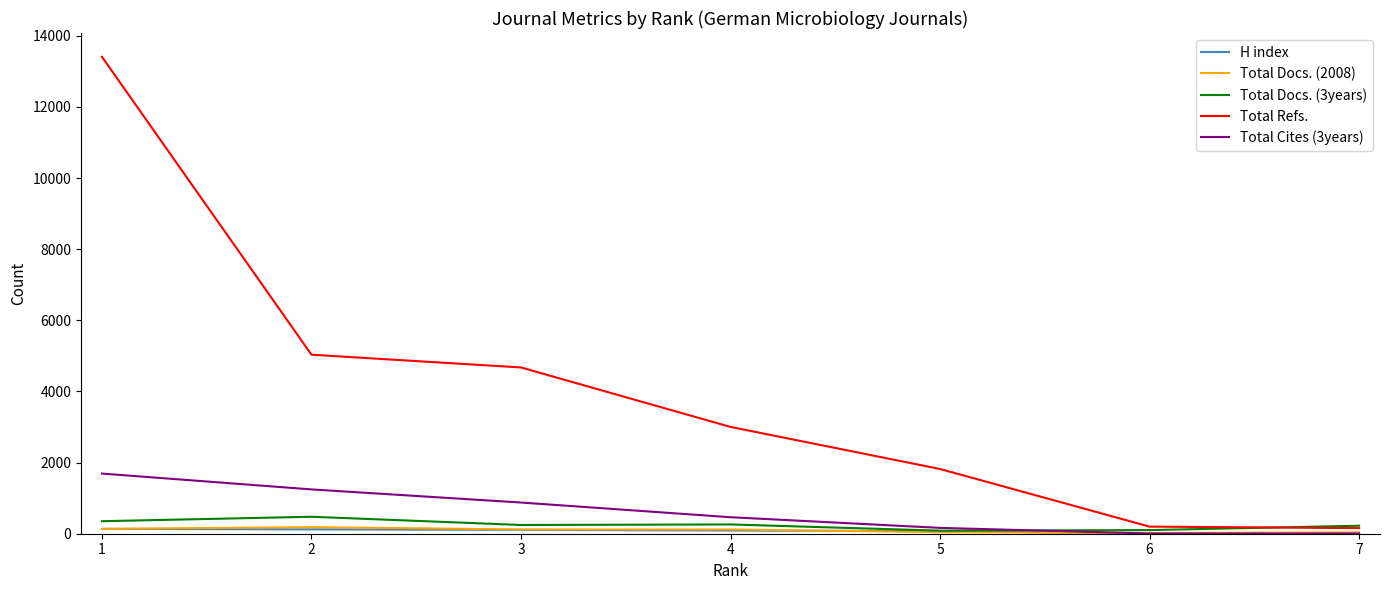

The value of Total Refs. at 1 is 6416. True or false?

False